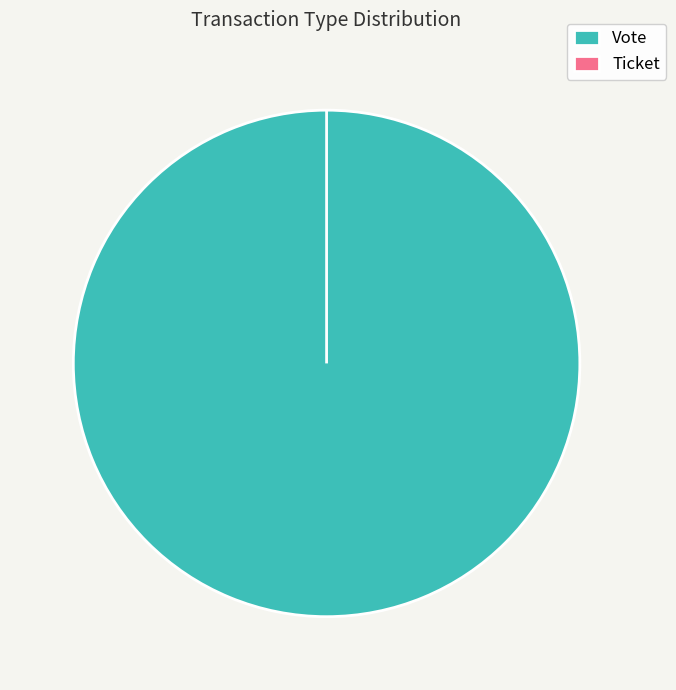

Is it true that Ticket is 0% of the pie?

True